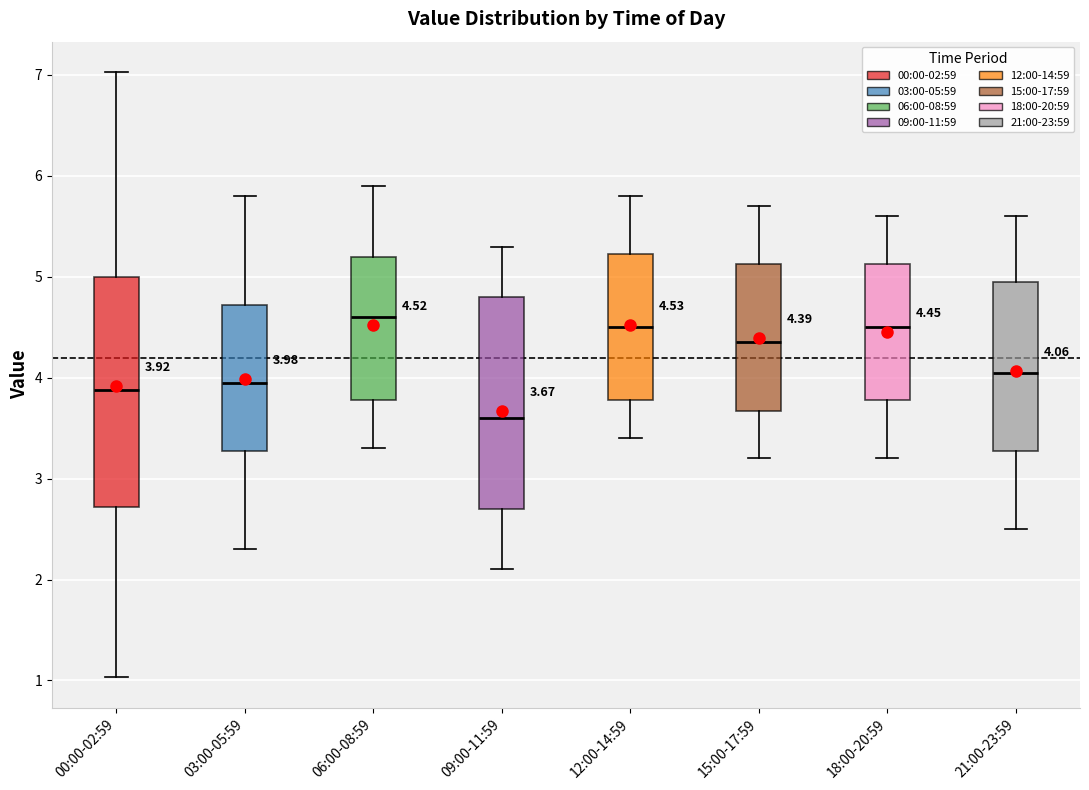

Which box is the tallest, from its lower edge to its upper edge?

00:00-02:59